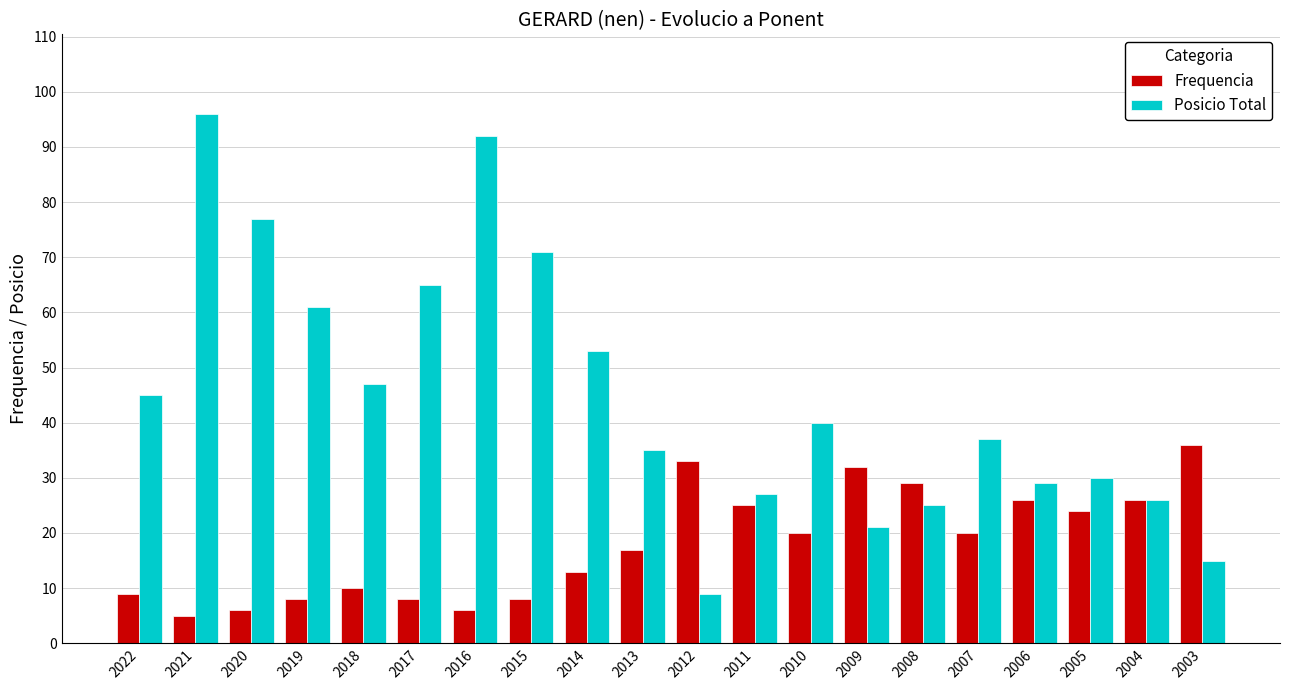

Rank the series by their average value, from lowest to highest.

Frequencia, Posicio Total